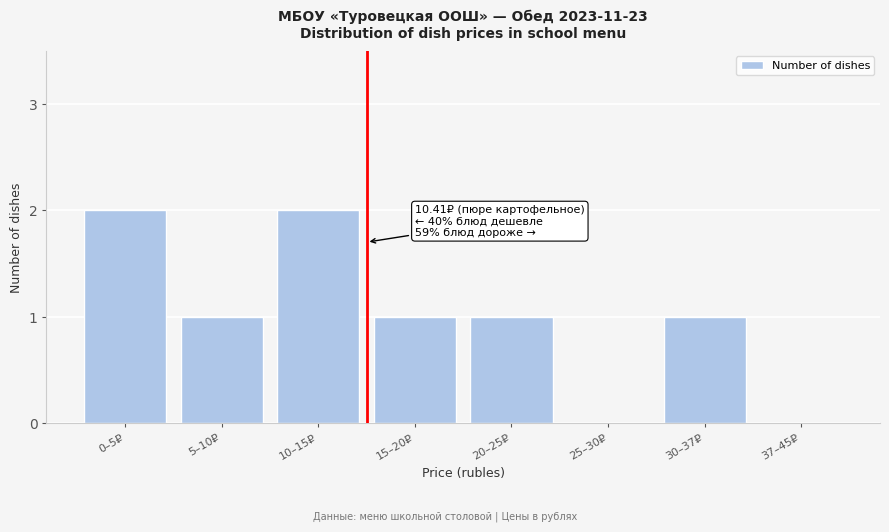

Reading left to right, list all the values displayed in this chart.

0–5₽=2	5–10₽=1	10–15₽=2	15–20₽=1	20–25₽=1	25–30₽=0	30–37₽=1	37–45₽=0